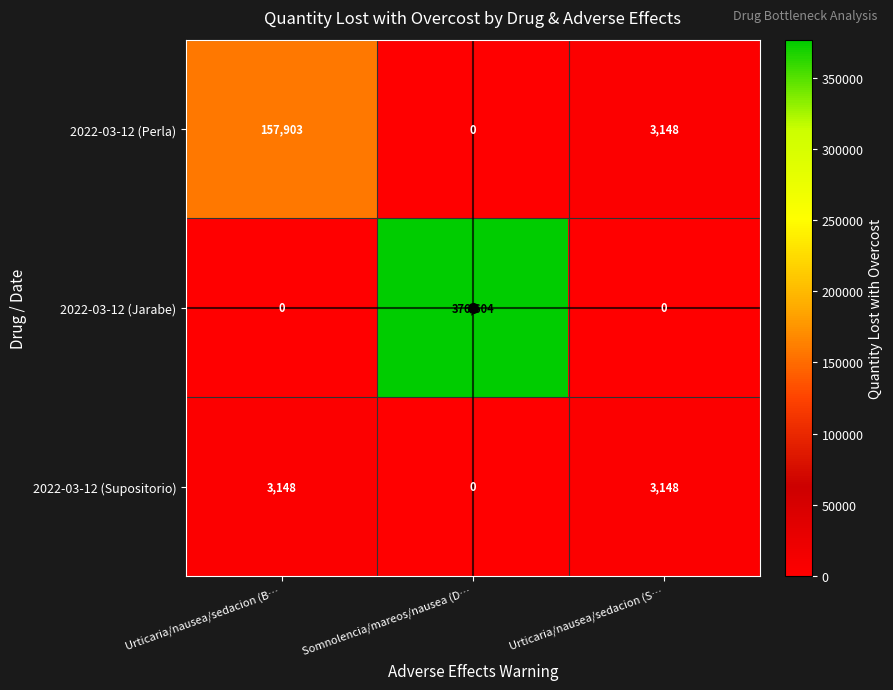

What is the difference between the maximum and second lowest values in the 2022-03-12 (Jarabe) series?

376604